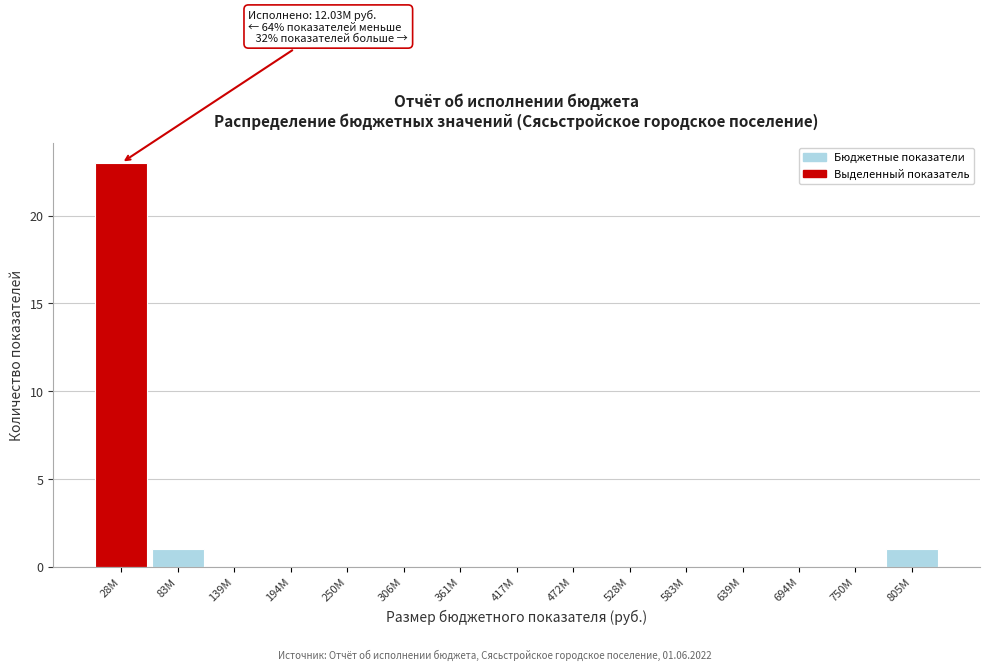

Reading left to right, what are all the values shown in this chart?

28M=23	83M=1	139M=0	194M=0	250M=0	306M=0	361M=0	417M=0	472M=0	528M=0	583M=0	639M=0	694M=0	750M=0	805M=1